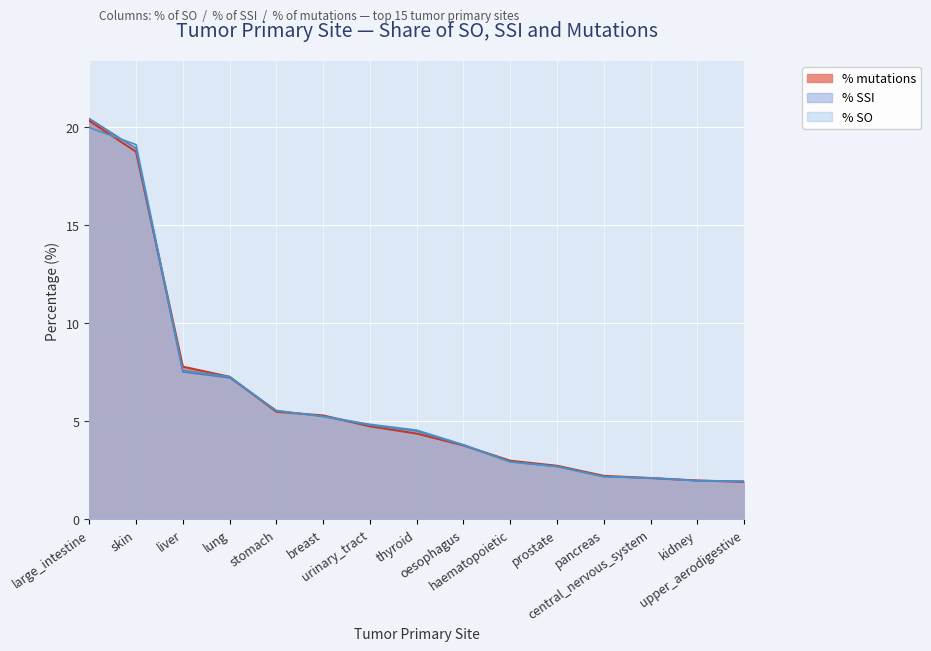

The value of % SSI at thyroid is 4.5. True or false?

True